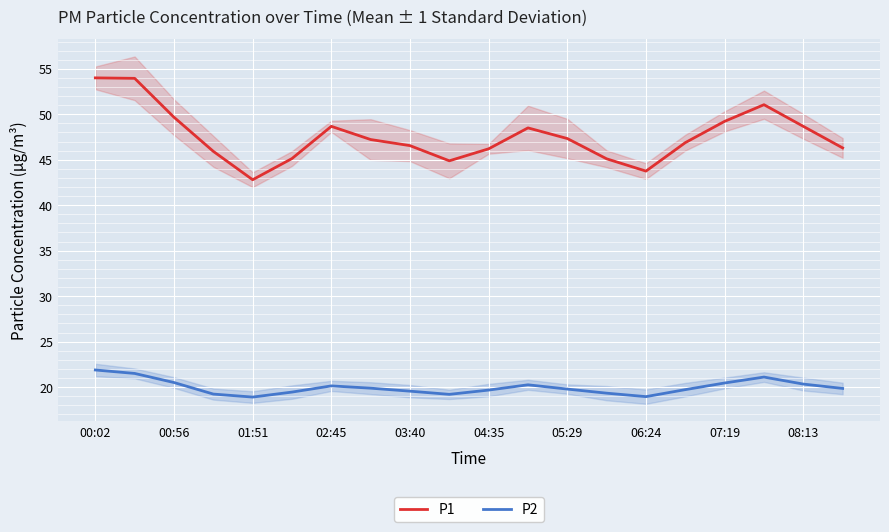

What is the sum of all P2 values?

399.6